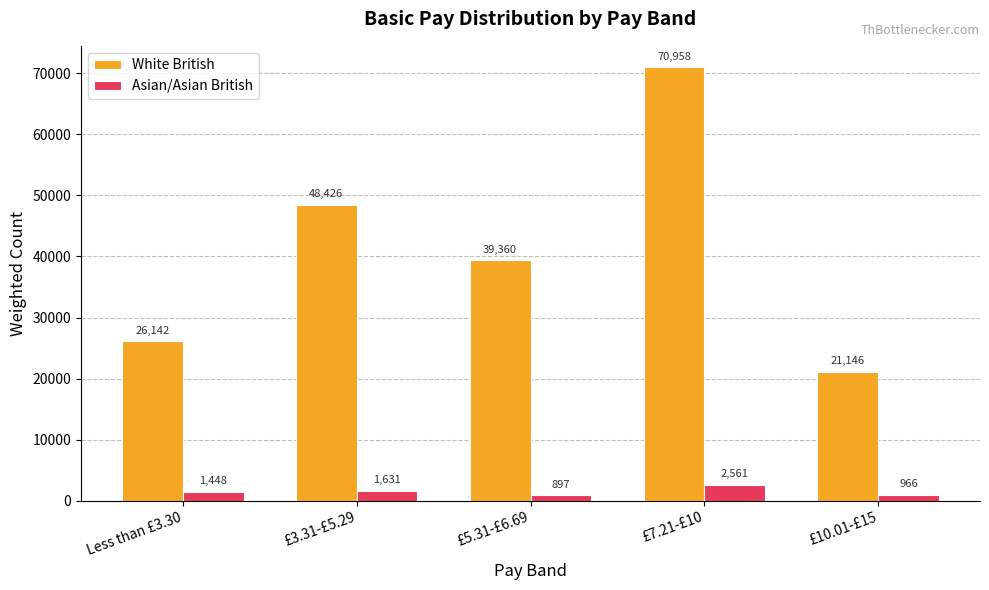

At which label does White British reach its peak?

£7.21-£10